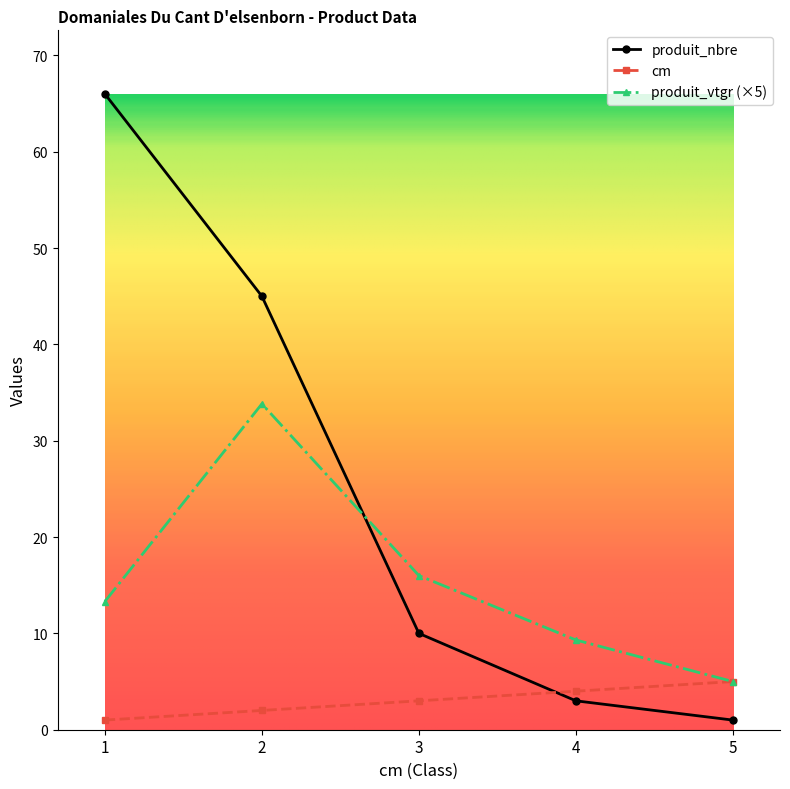

How many lines are shown in the chart?

3